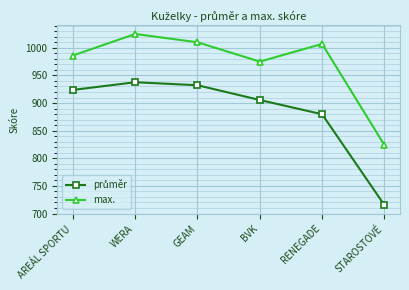

Which series changed the most between RENEGADE and STAROSTOVÉ?

max.